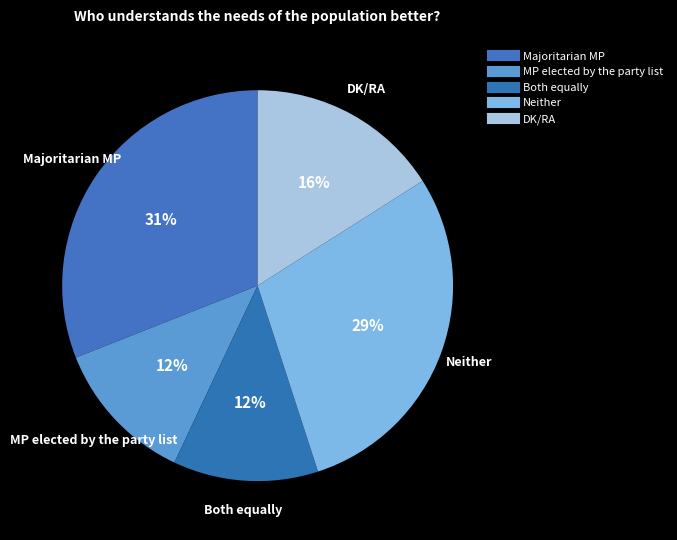

How many segments does this pie chart have?

5